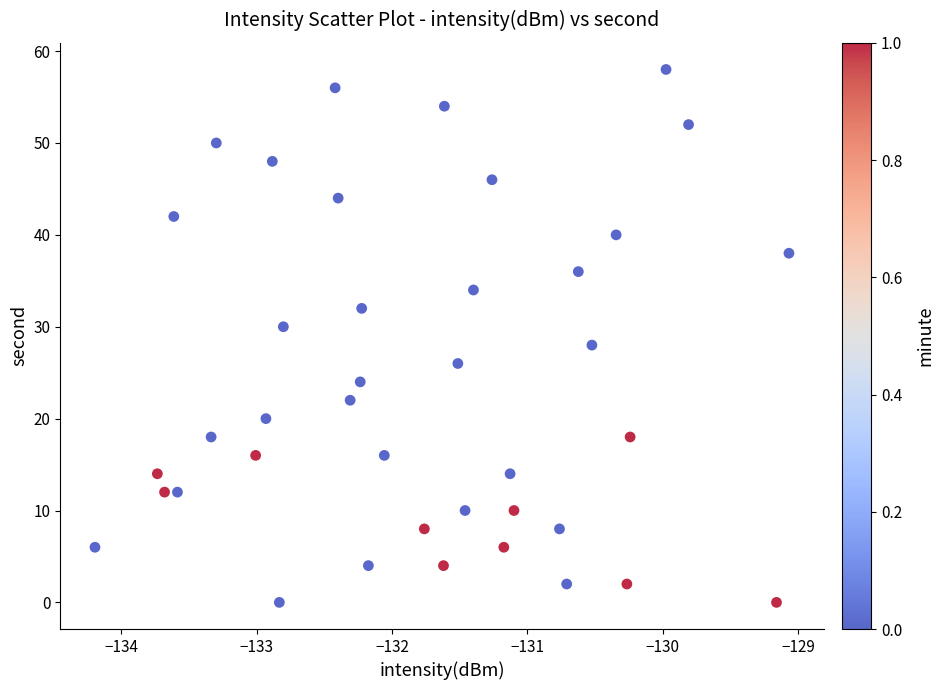

What is the range of Y values (max minus min)?

58